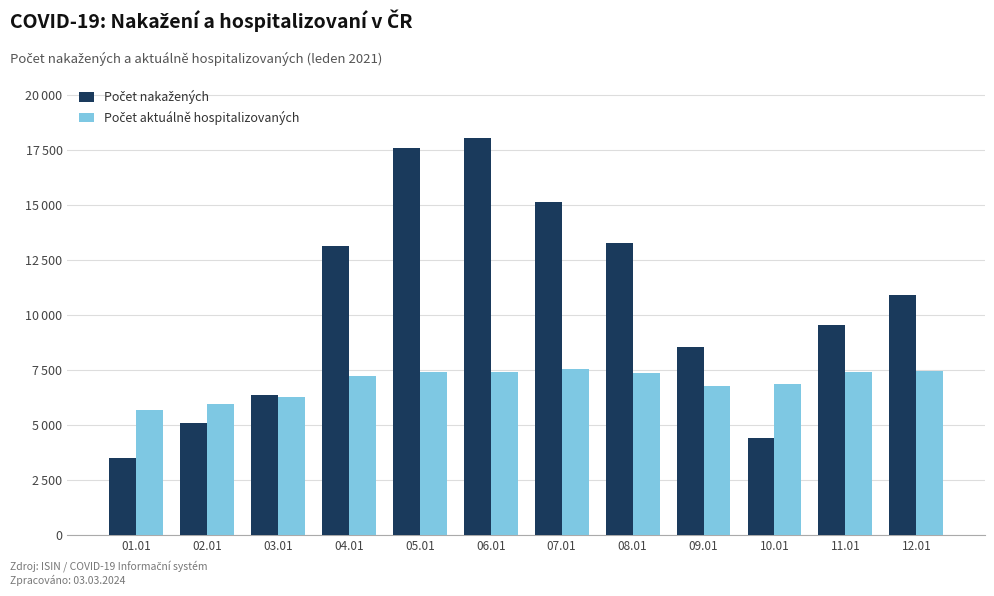

What is the difference between the maximum and minimum values in the Počet aktuálně hospitalizovaných series?

1881